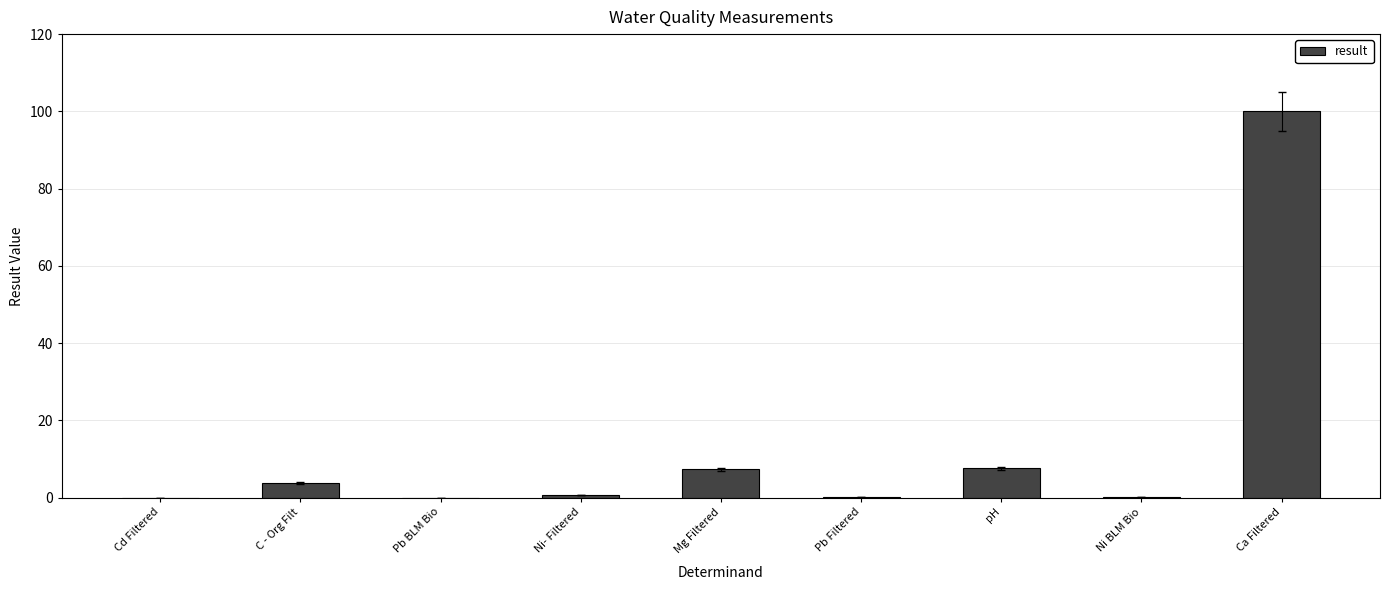

What value does the data have at Mg Filtered?

7.3